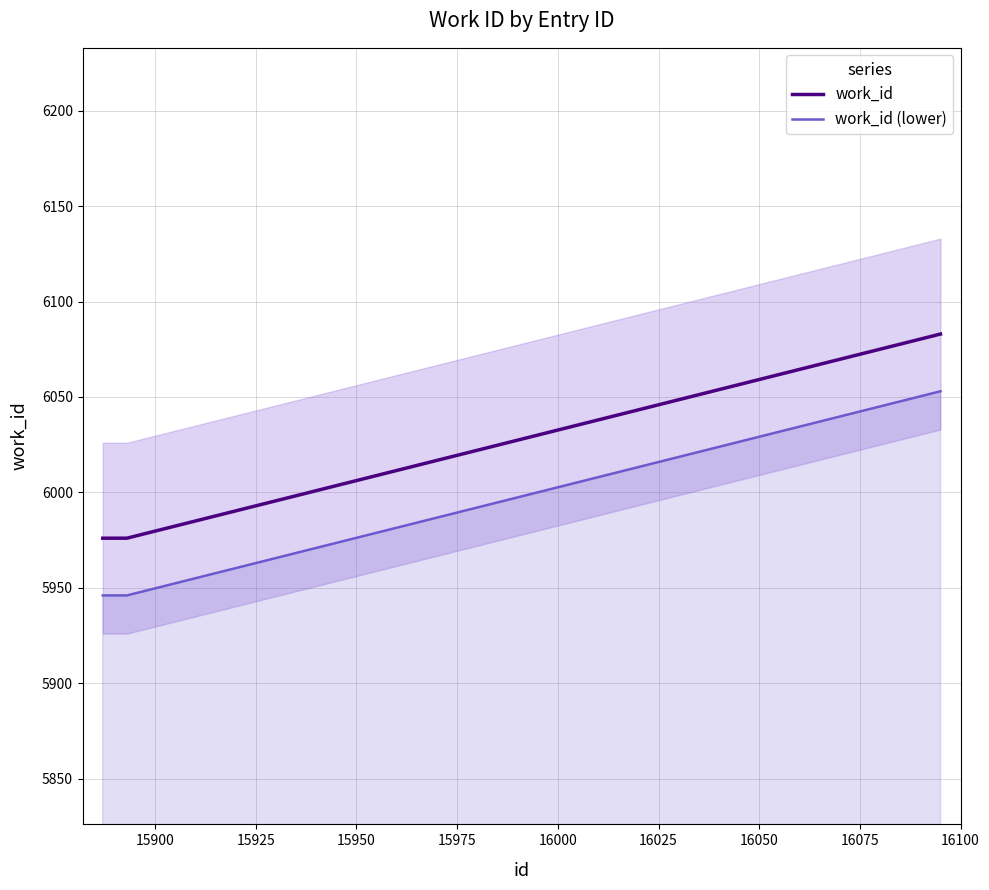

What is the highest value of the work_id (lower) series?

6053